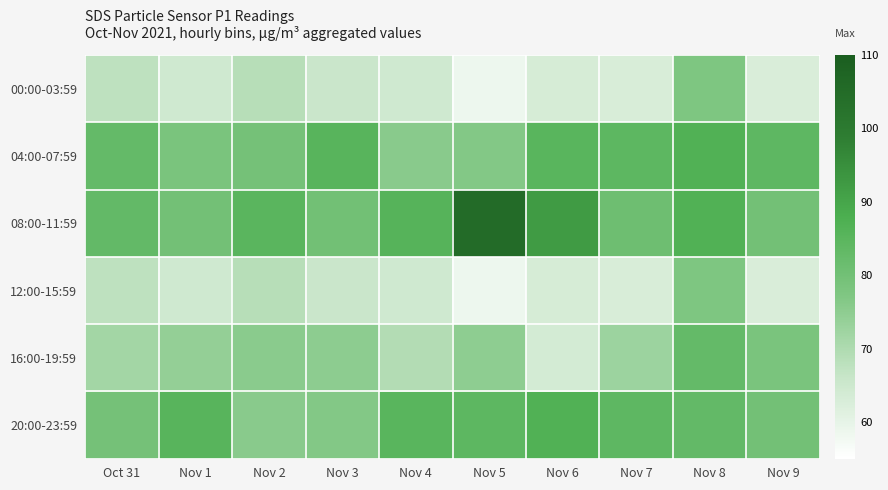

How many distinct data groups are displayed?

6